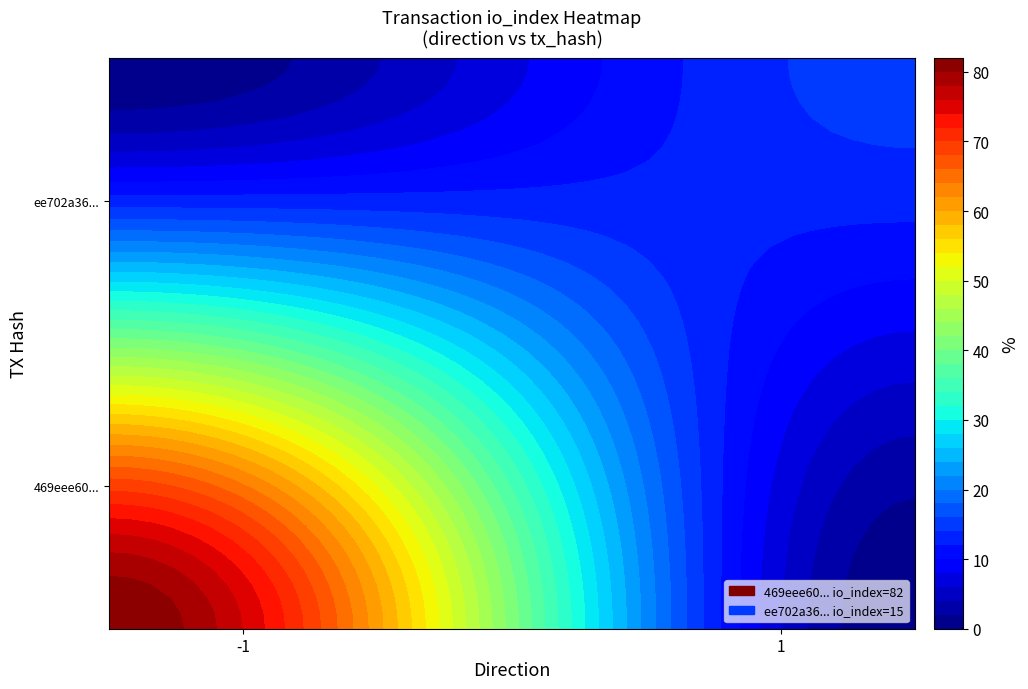

What is the average value of the 469eee60... series?

40